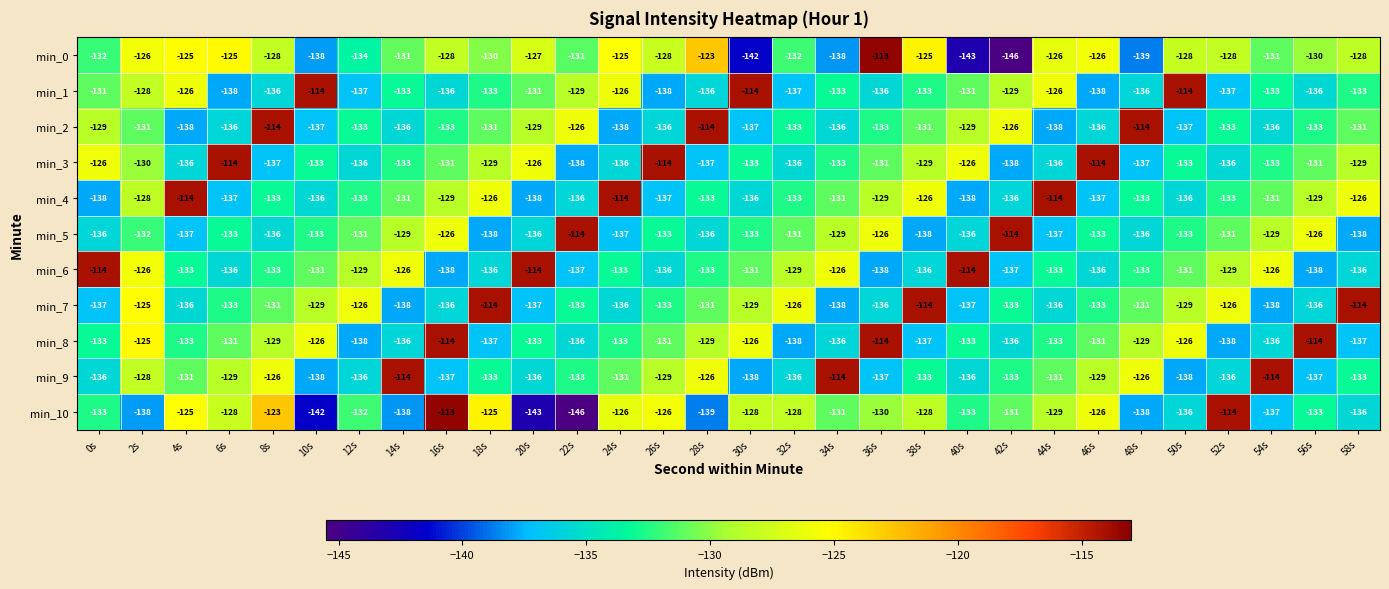

What is the maximum value shown in the chart?

-113